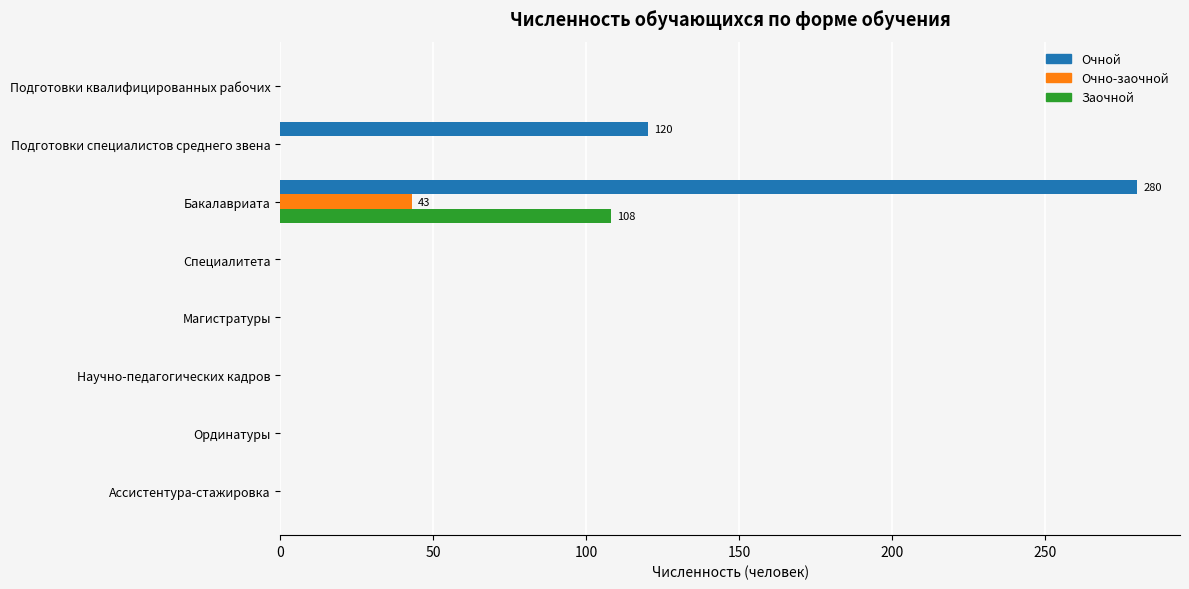

What is the sum of all Очно-заочной values?

43